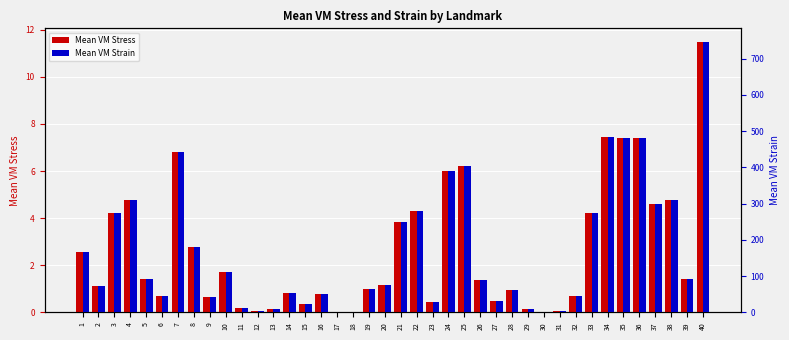

The value of Mean VM Strain at 14 is 54.3. True or false?

True